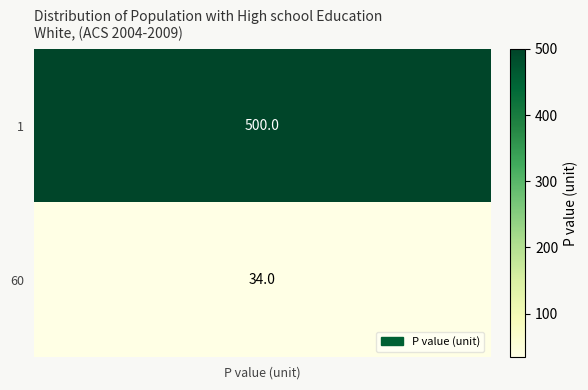

What is the maximum value shown in the chart?

500